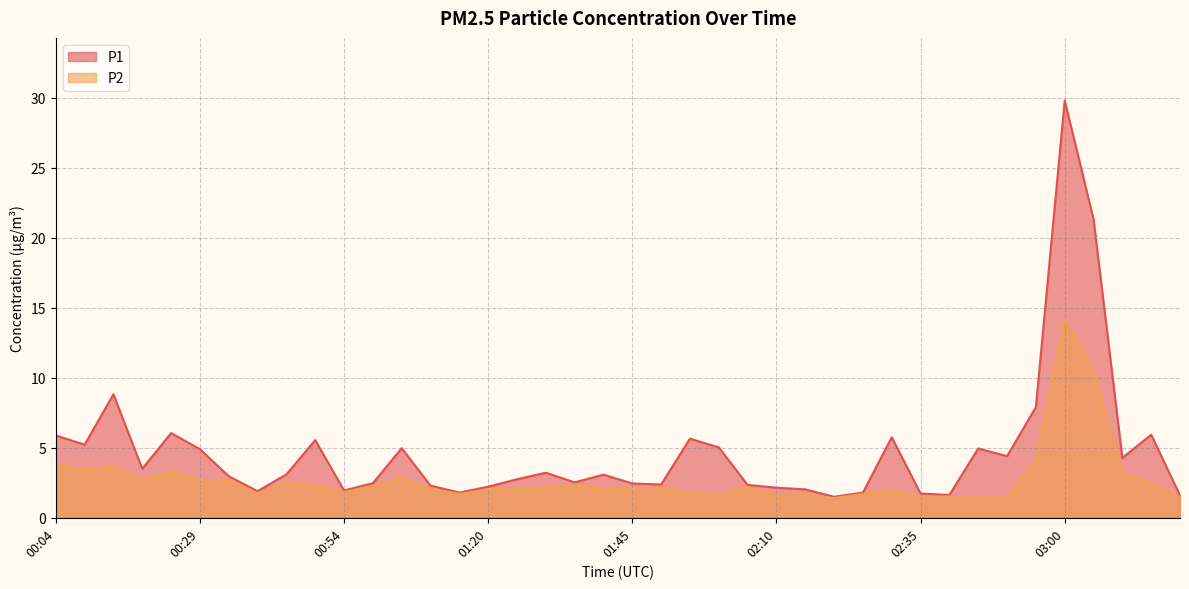

Does the chart have visible grid lines?

Yes